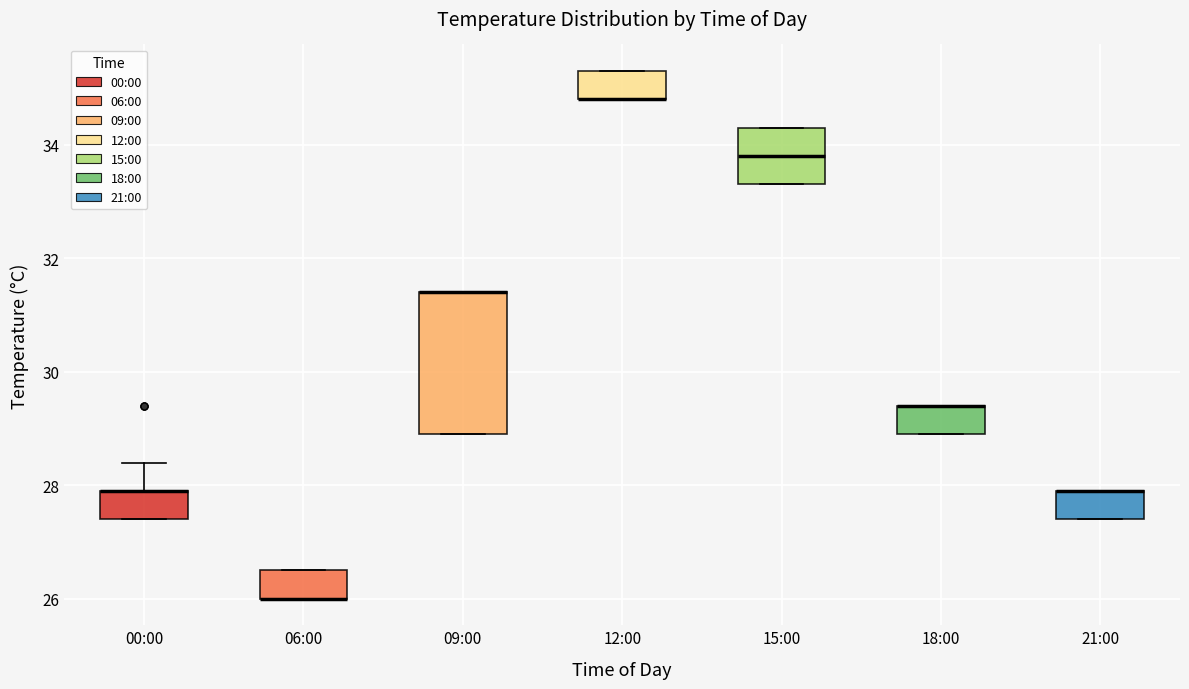

Comparing the boxes themselves (not the whiskers), which one is the tallest?

09:00